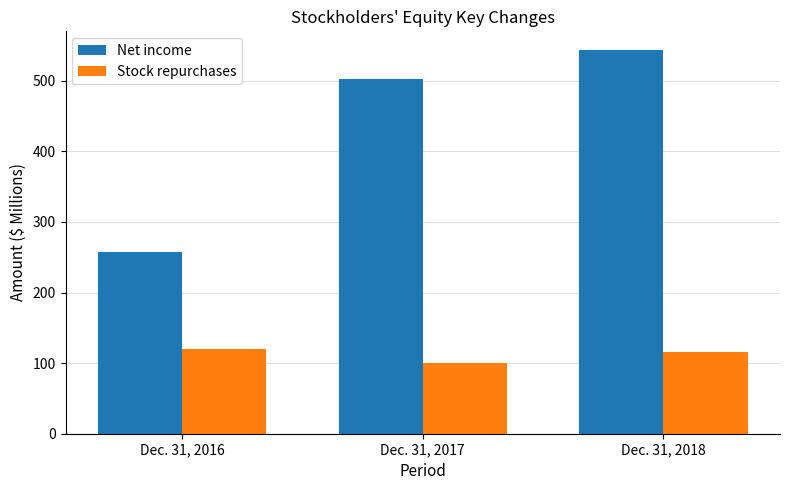

Are the bars grouped side by side (vs. stacked)?

Yes